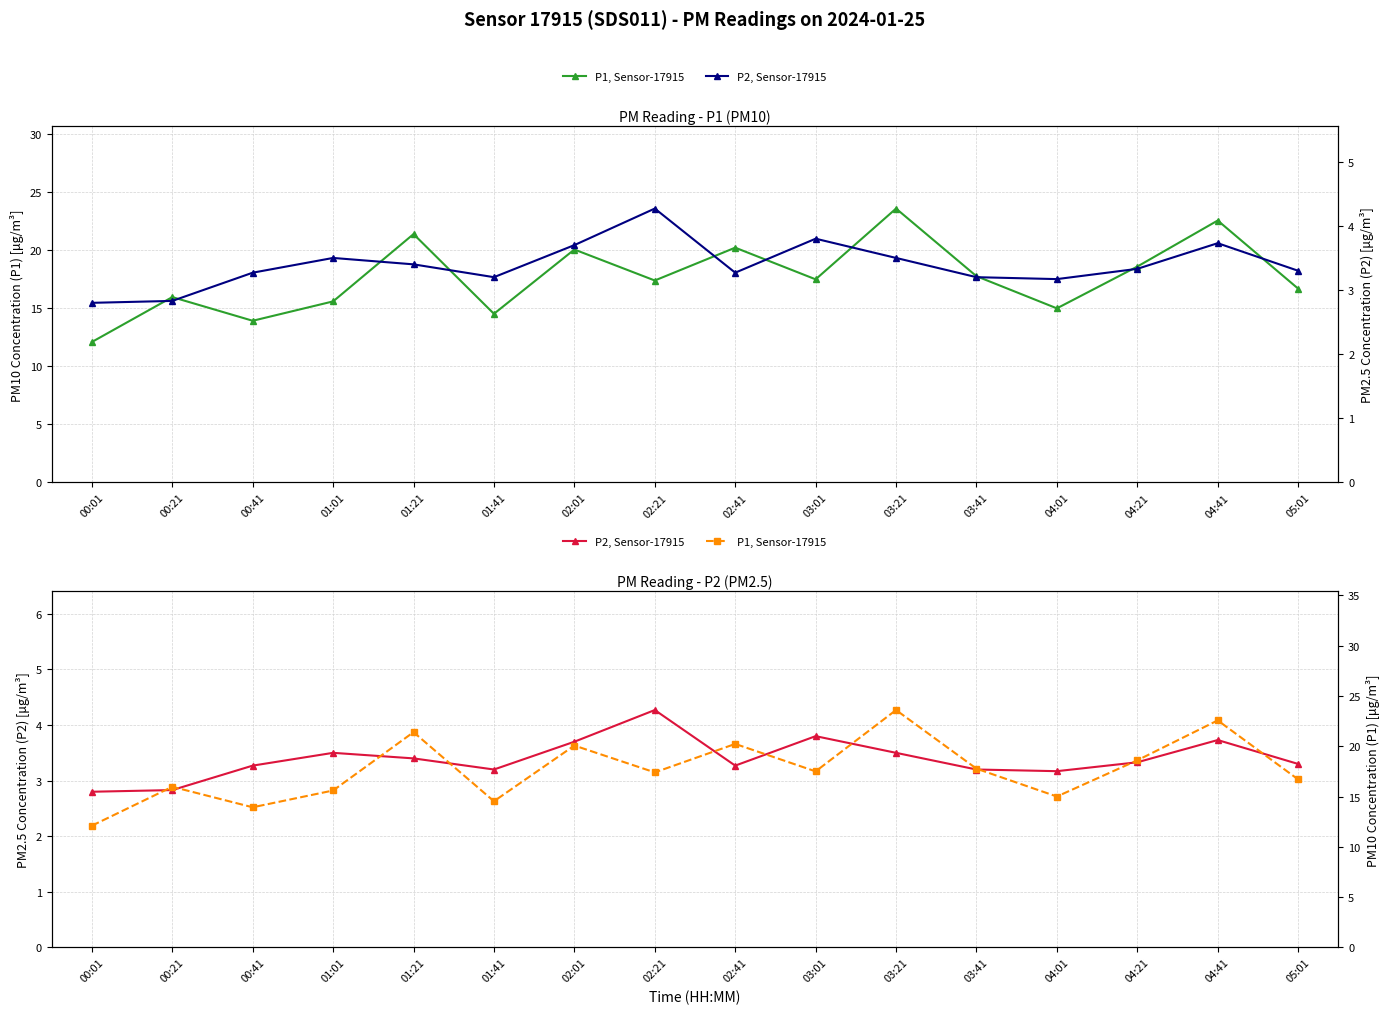

At which category is the sum across all series the highest?

03:21